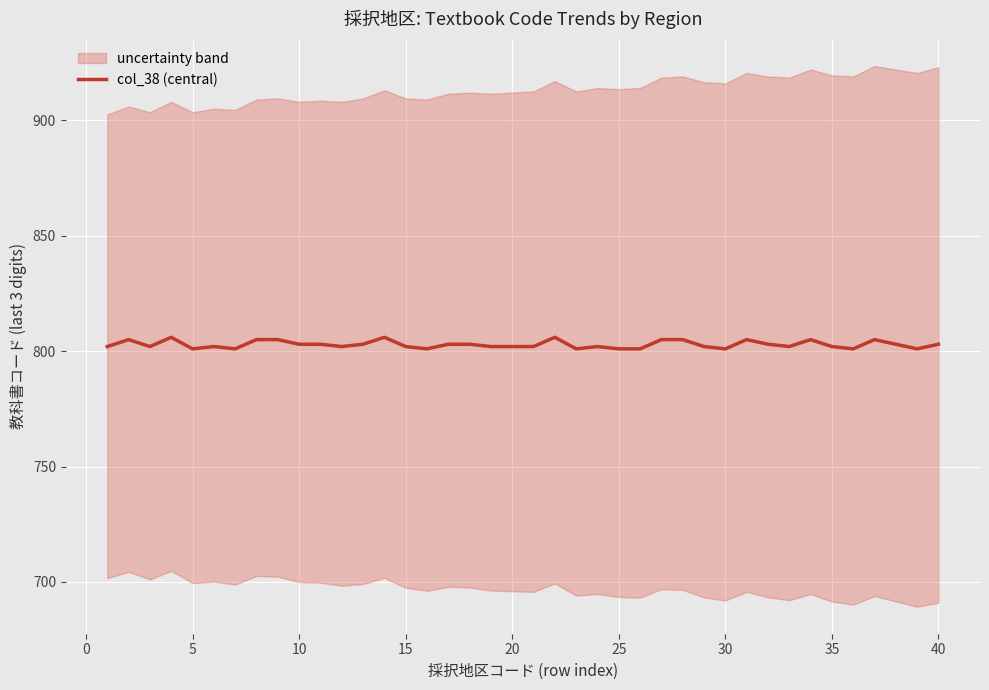

The value of col_38 (central) at 30 is 801. True or false?

True